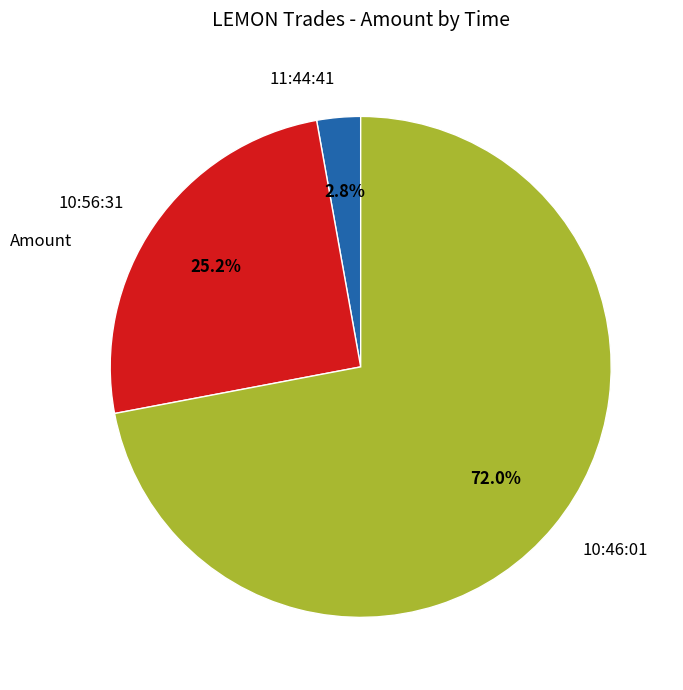

Which has a higher value, 11:44:41 or 10:46:01?

10:46:01